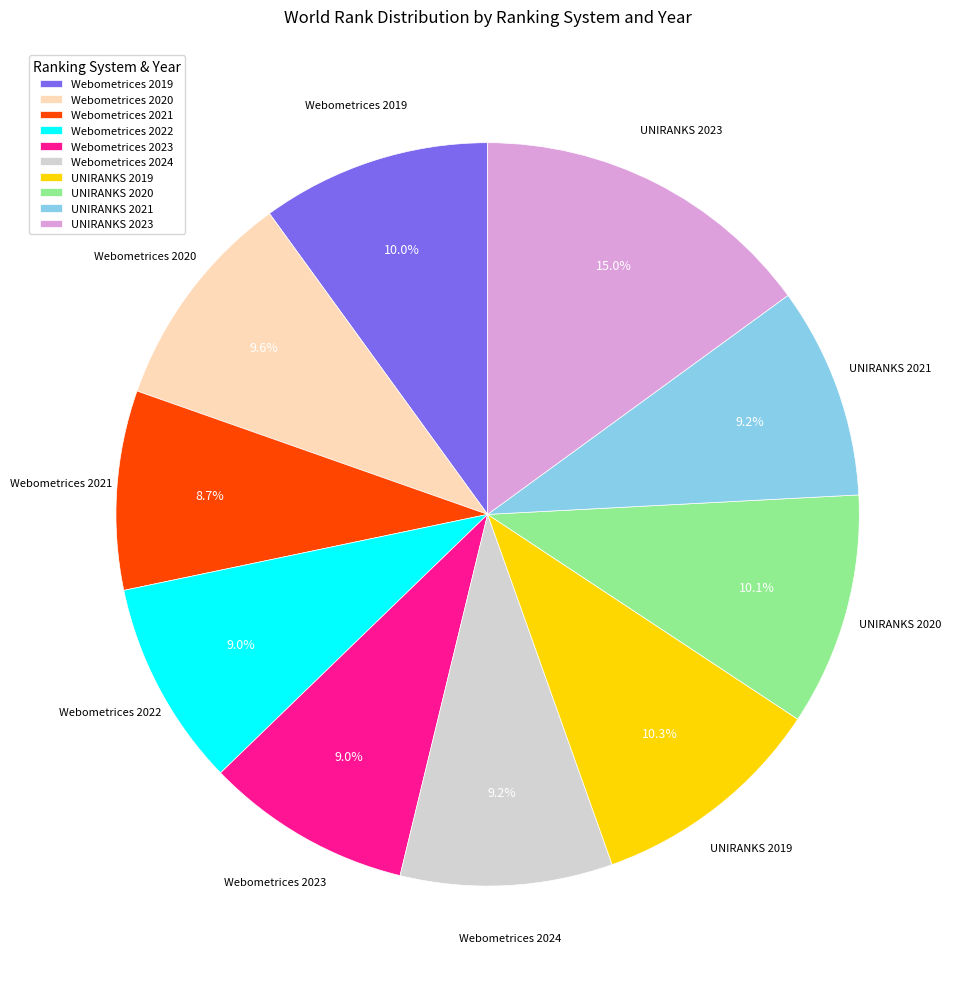

Does any single category account for the majority?

No